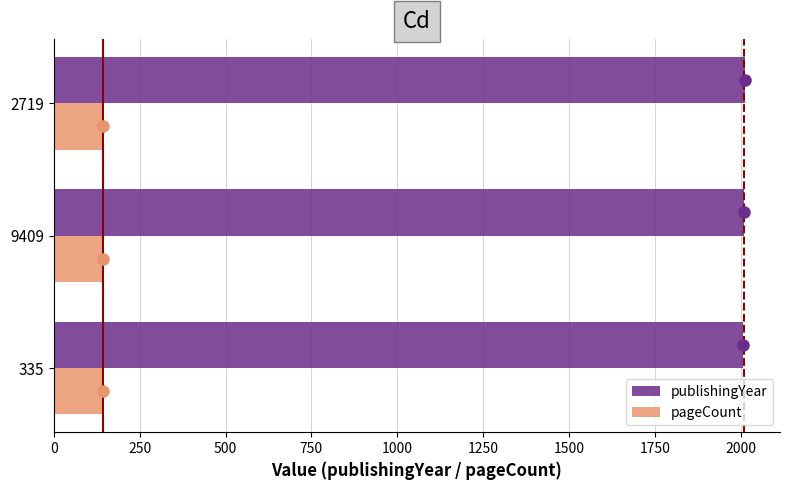

What is the sum of all publishingYear values?

6029